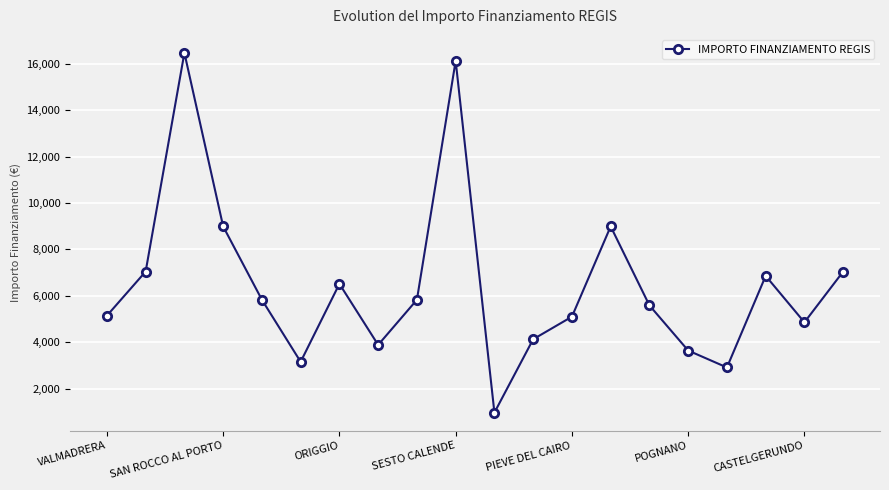

What is the minimum value shown in the chart?

972